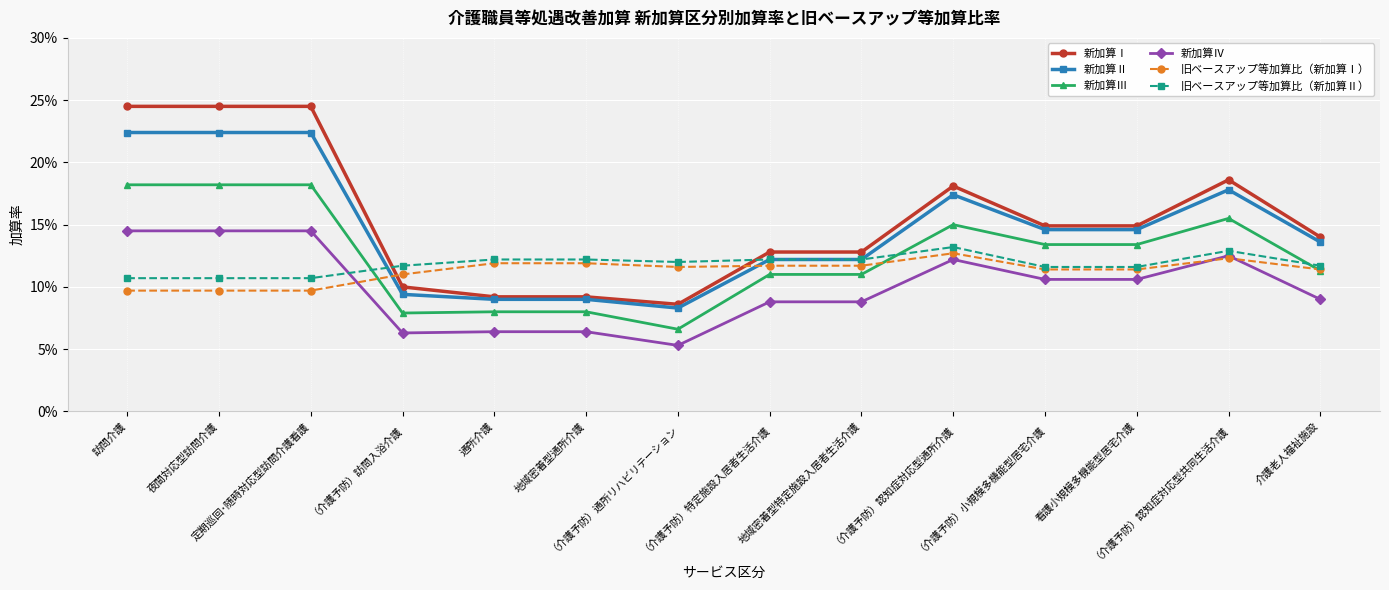

Does the chart display data point markers on the line(s)?

Yes